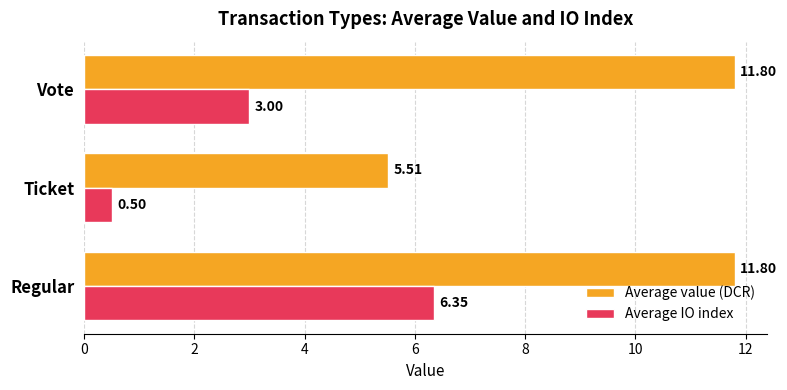

Which series has the largest total across all categories?

Average value (DCR)